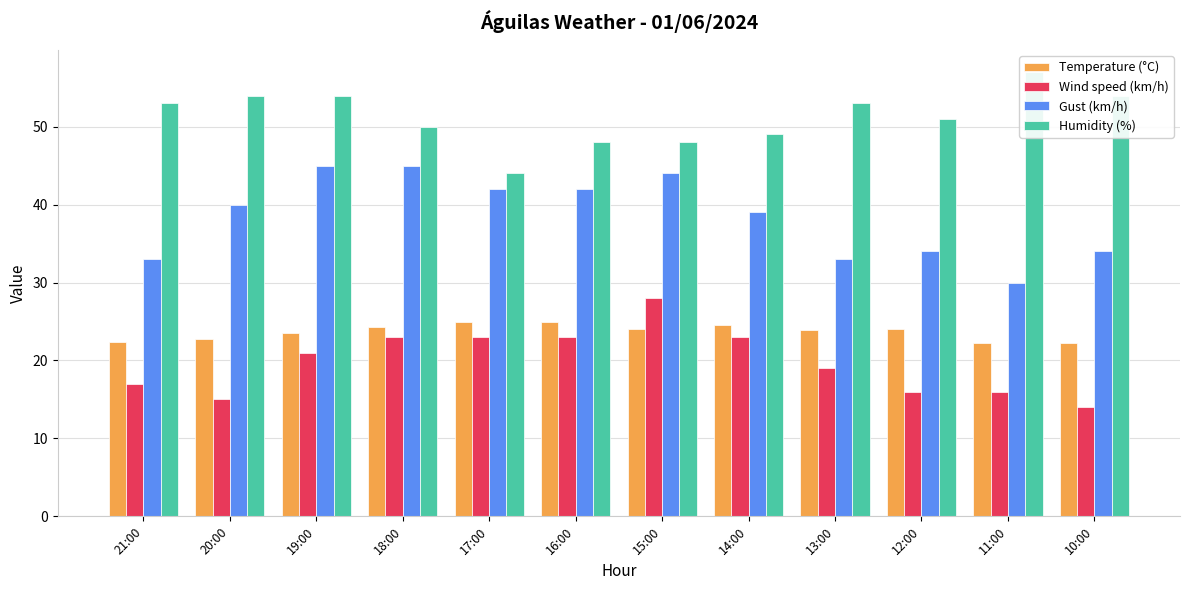

Between 18:00 and 17:00, which series saw the biggest shift?

Humidity (%)